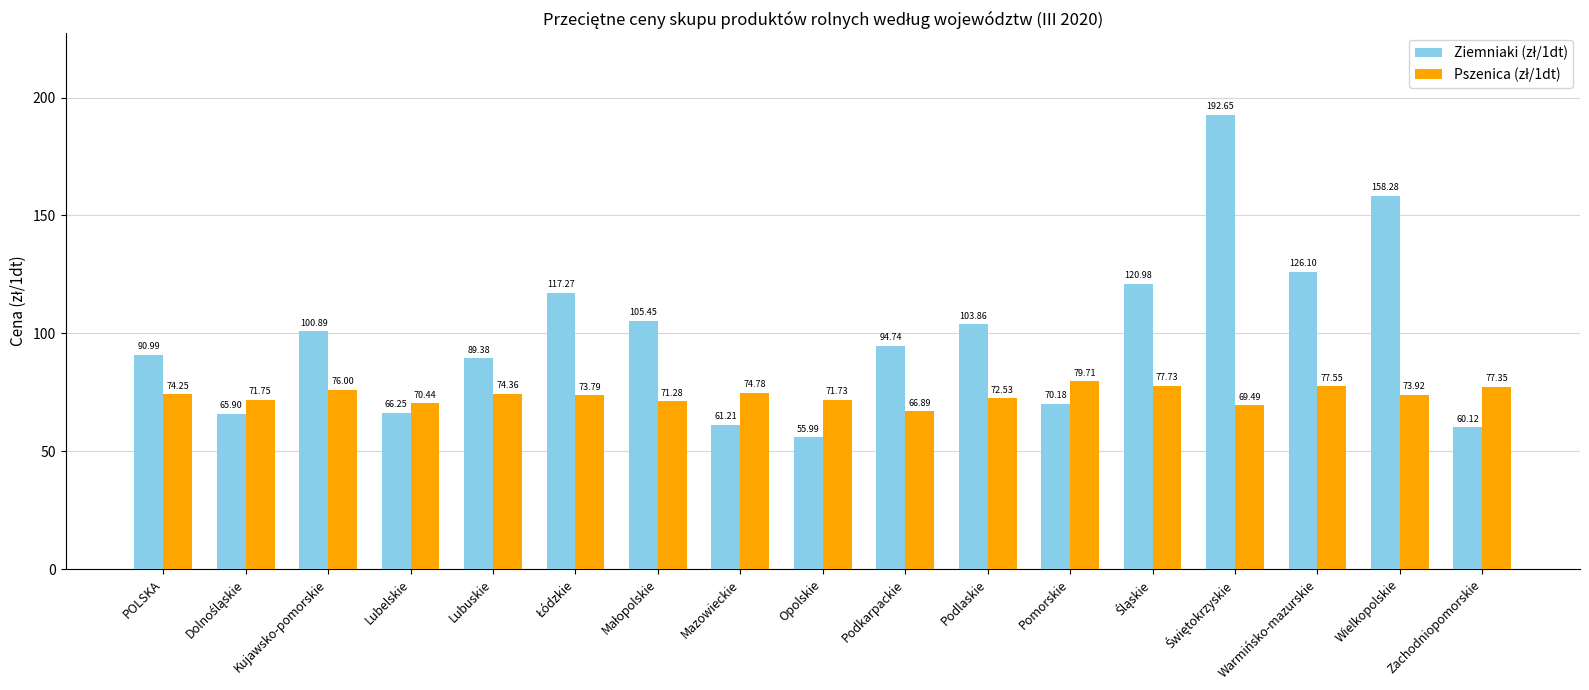

What is the total value across all series at POLSKA?

165.2